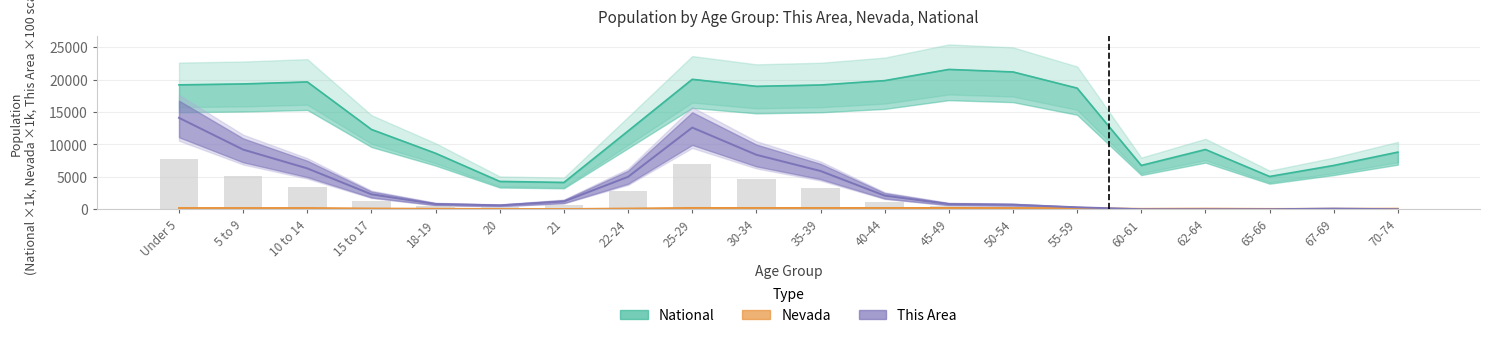

The Nevada (line) series shows 102.3 at 35-39. True or false?

False